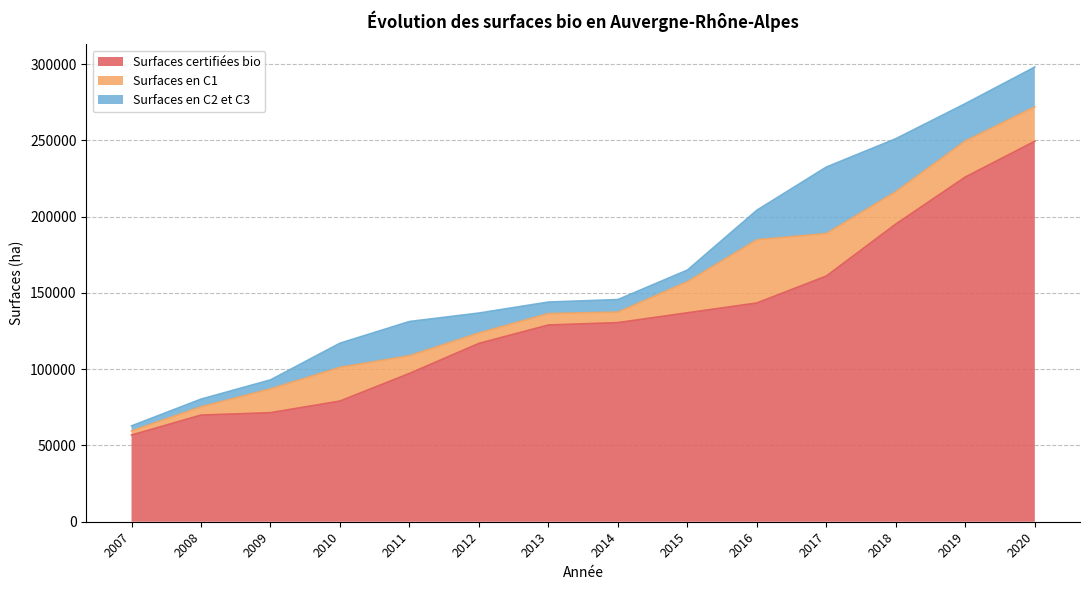

What is the average value of the Surfaces en C1 series?

16835.0